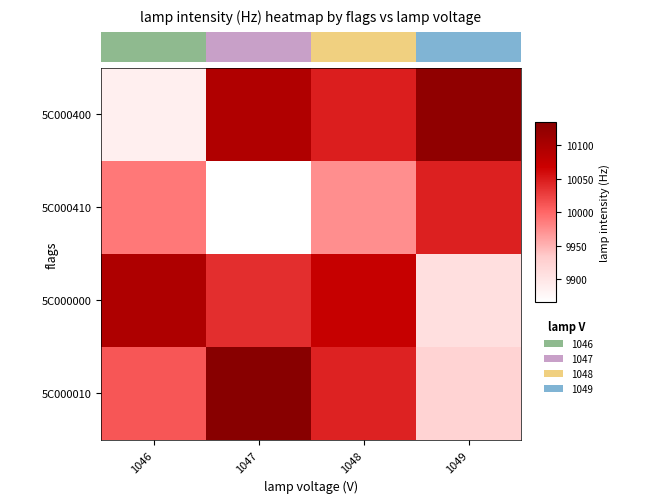

How many data points in 5C000410 are less than 9988?

2